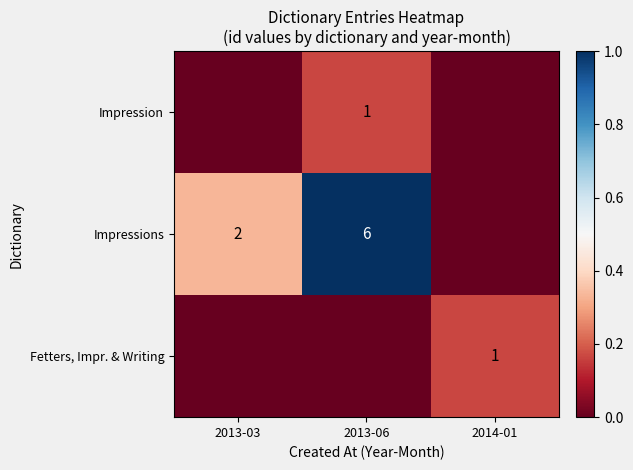

Is the value of Fetters, Impr. & Writing at 2014-01 greater than the value of Impressions at 2013-03?

No